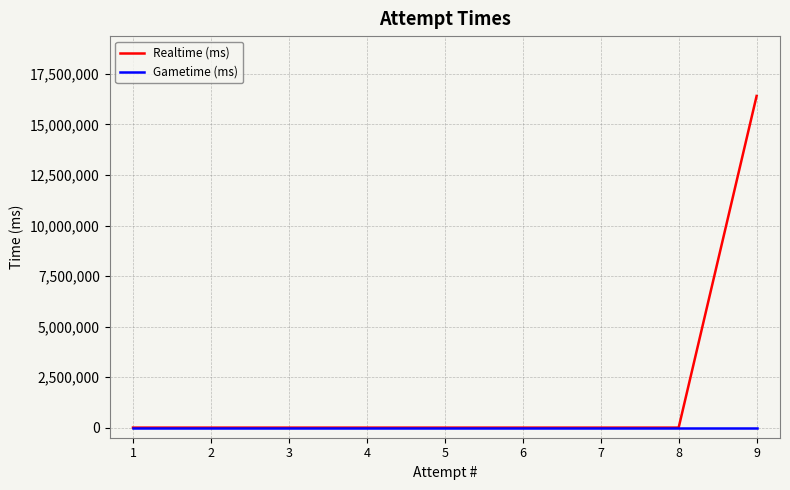

At which category is the sum across all series the highest?

9